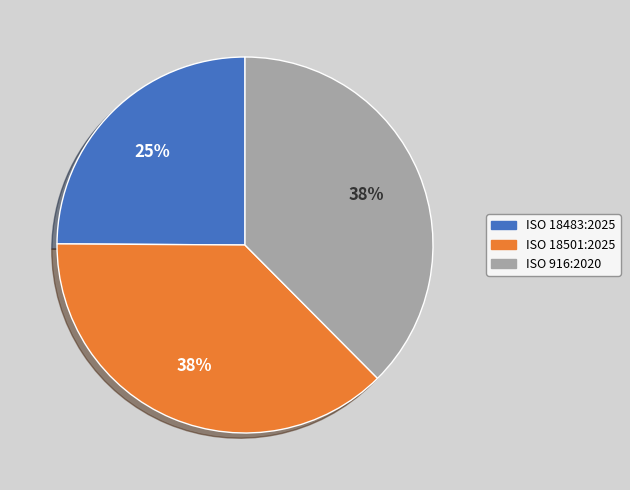

How many segments does this pie chart have?

3